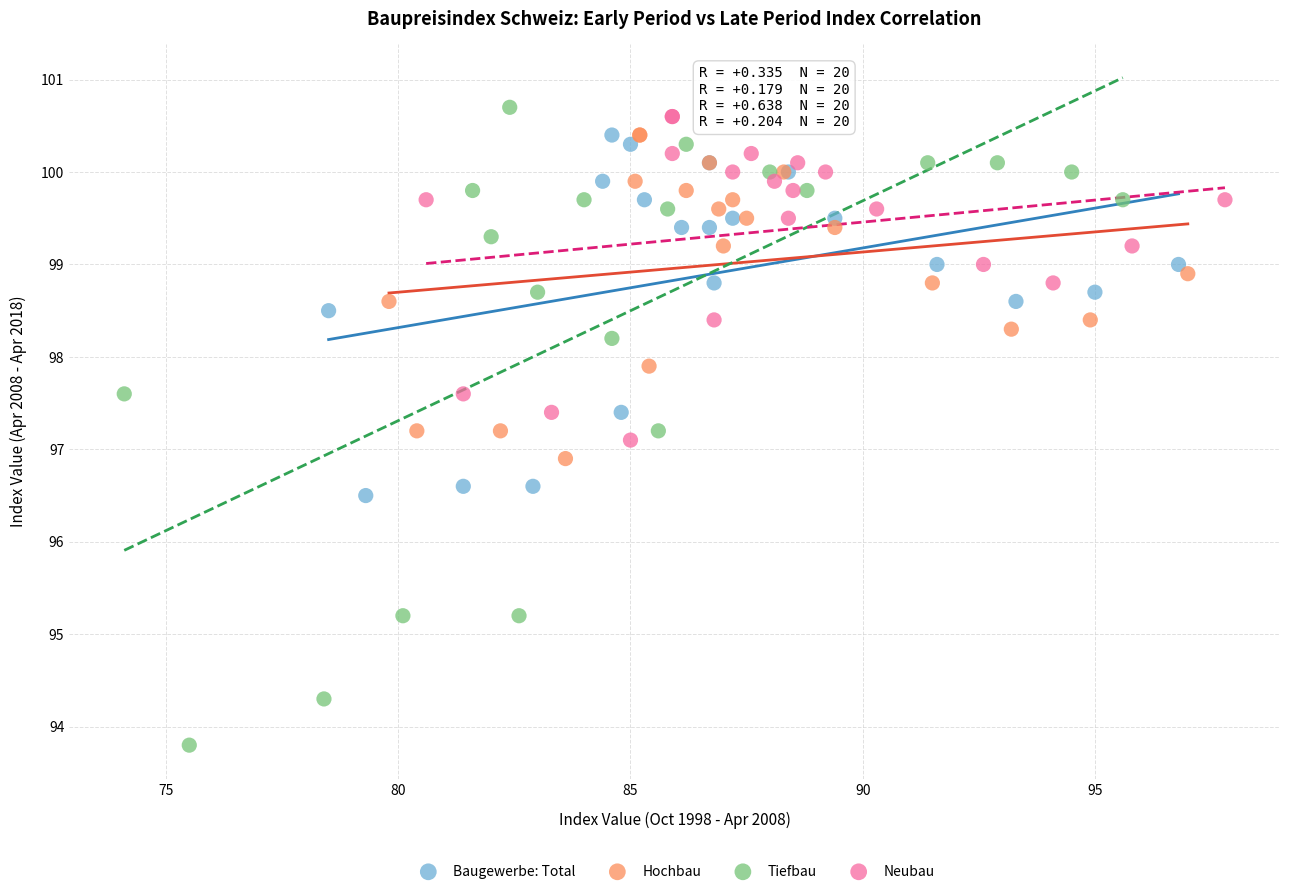

Which series reaches the minimum Y coordinate?

Tiefbau